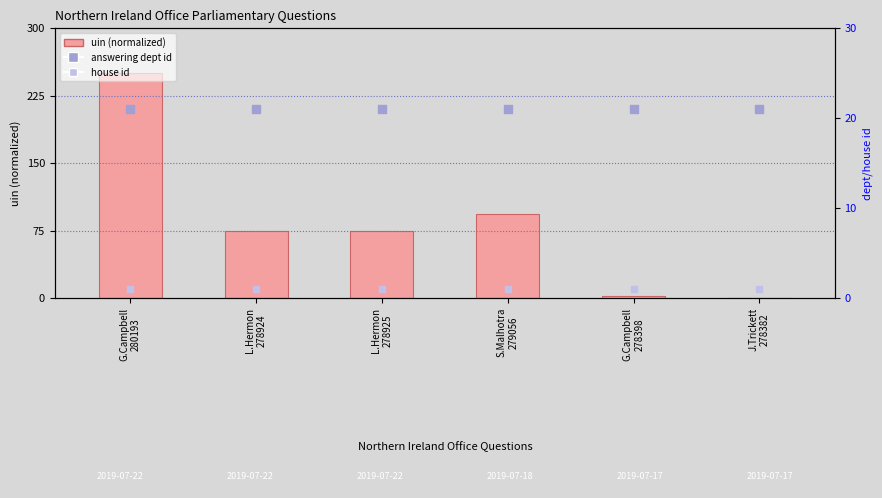

At how many categories does at least one series exceed 181?

1